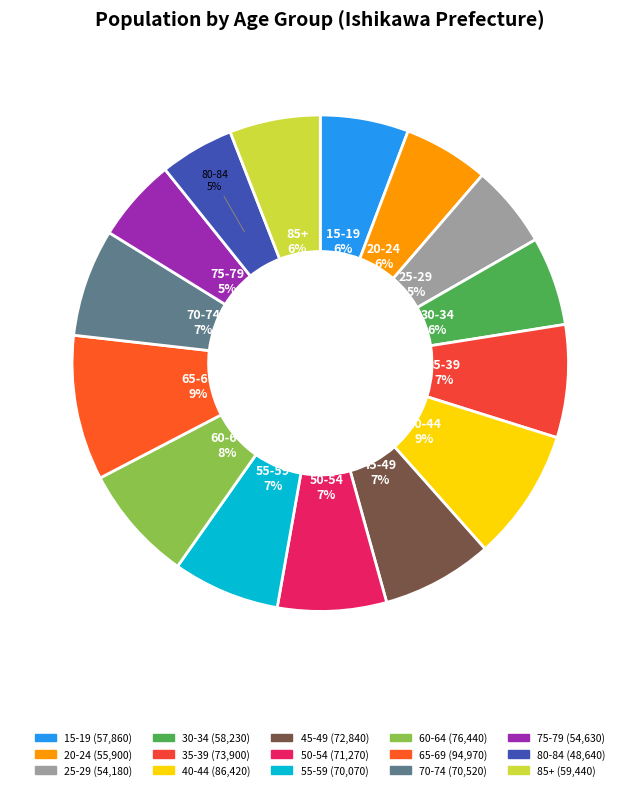

To the nearest percent, what percentage of the pie is 70-74?

7%